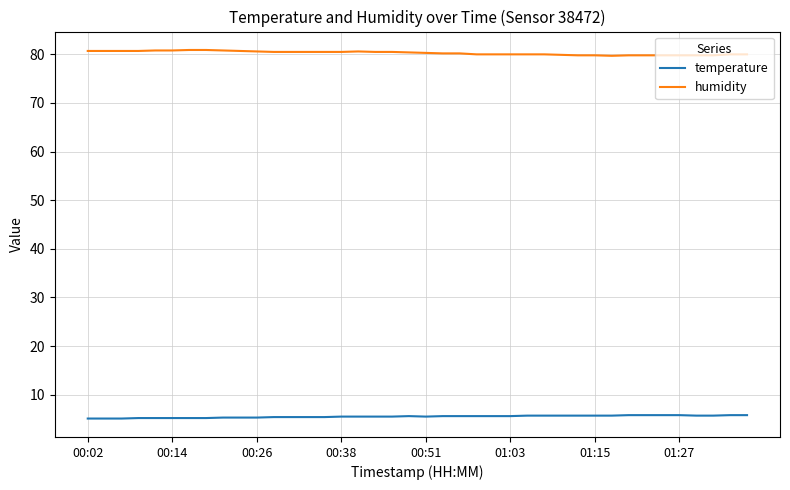

Rank the series by their average value, from highest to lowest.

humidity, temperature